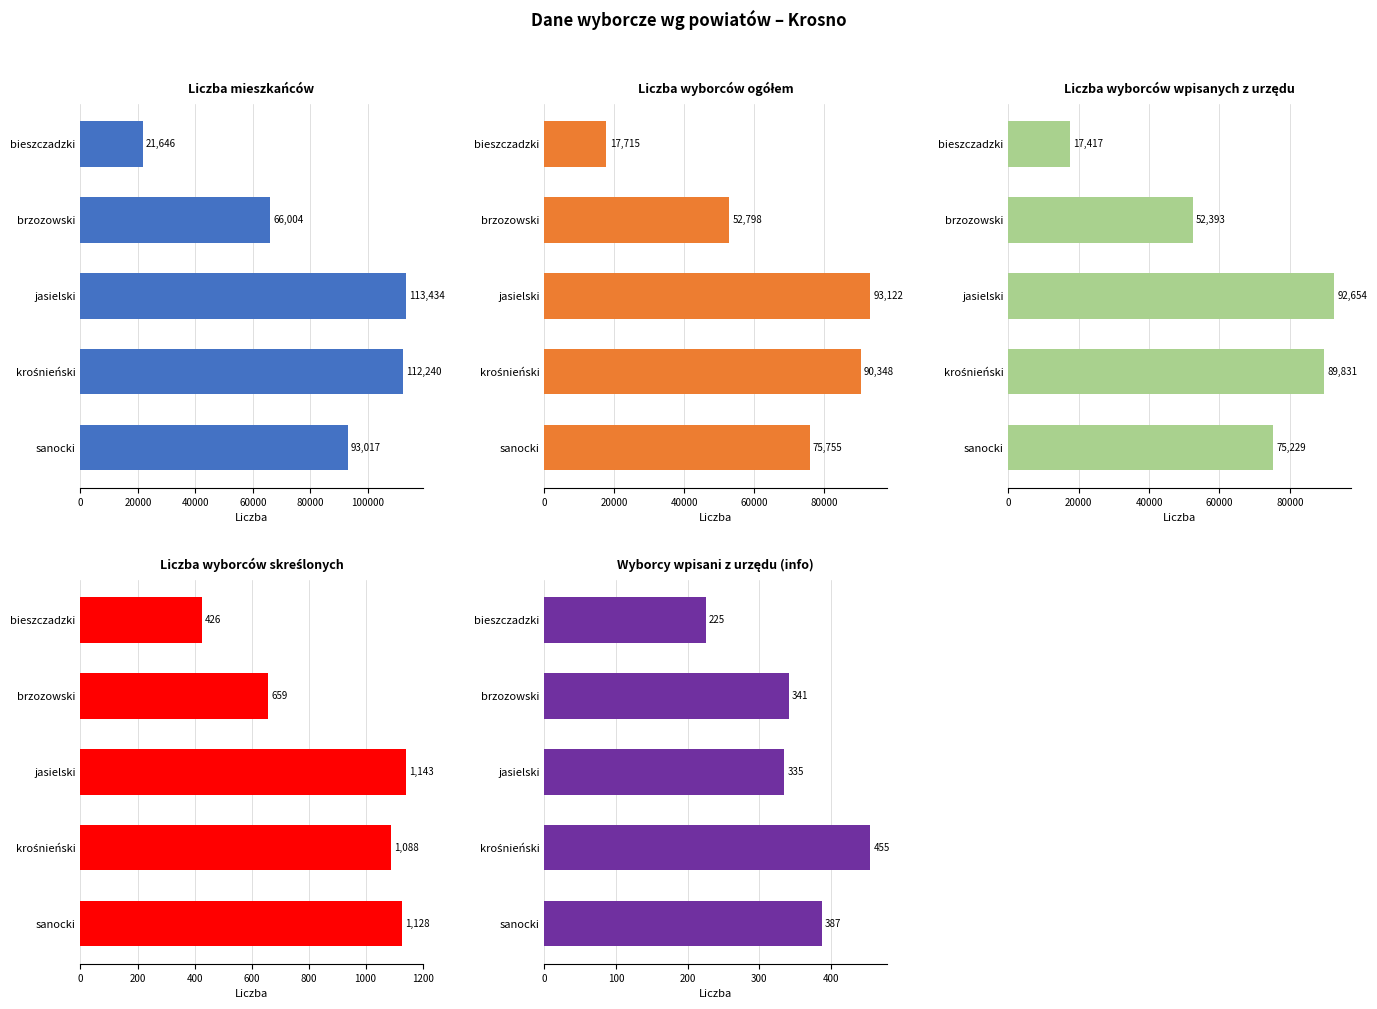

What is the difference between the highest and lowest values at jasielski?

113099